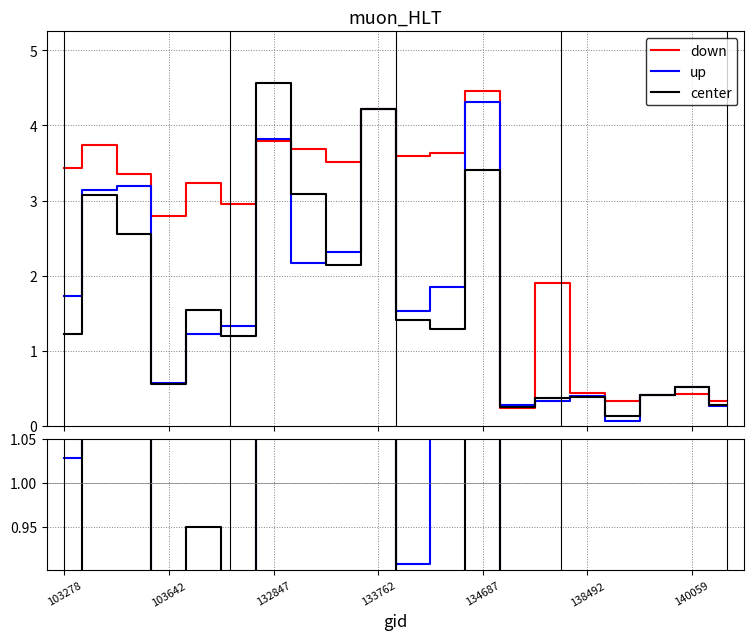

Which series has the largest total across all categories?

down